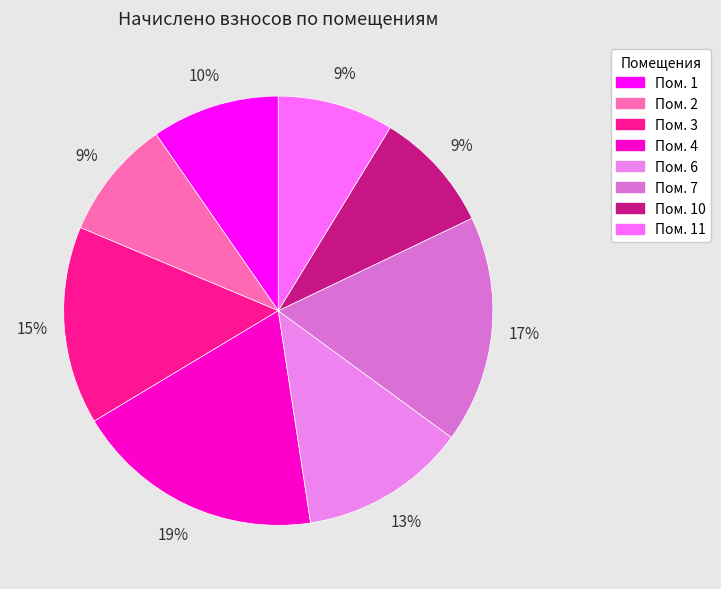

Which slice is the largest?

4